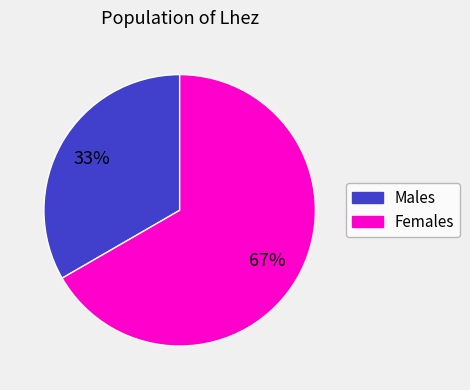

Is there any slice that represents more than half of the pie?

Yes